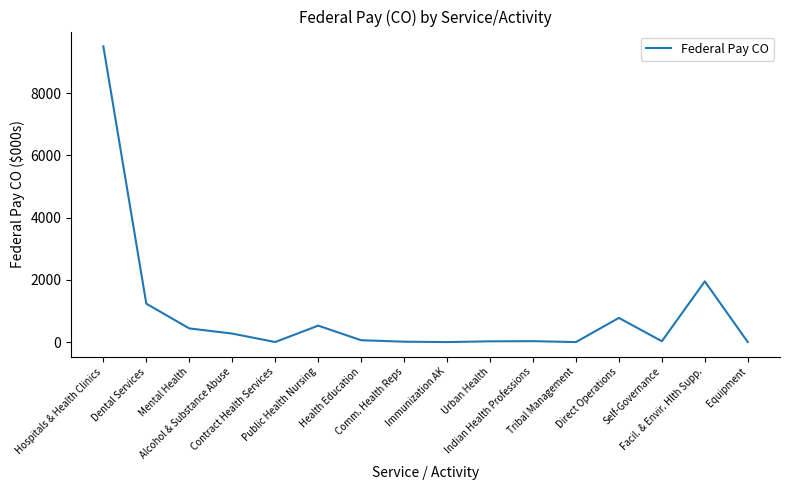

Count the number of categories in the chart.

16